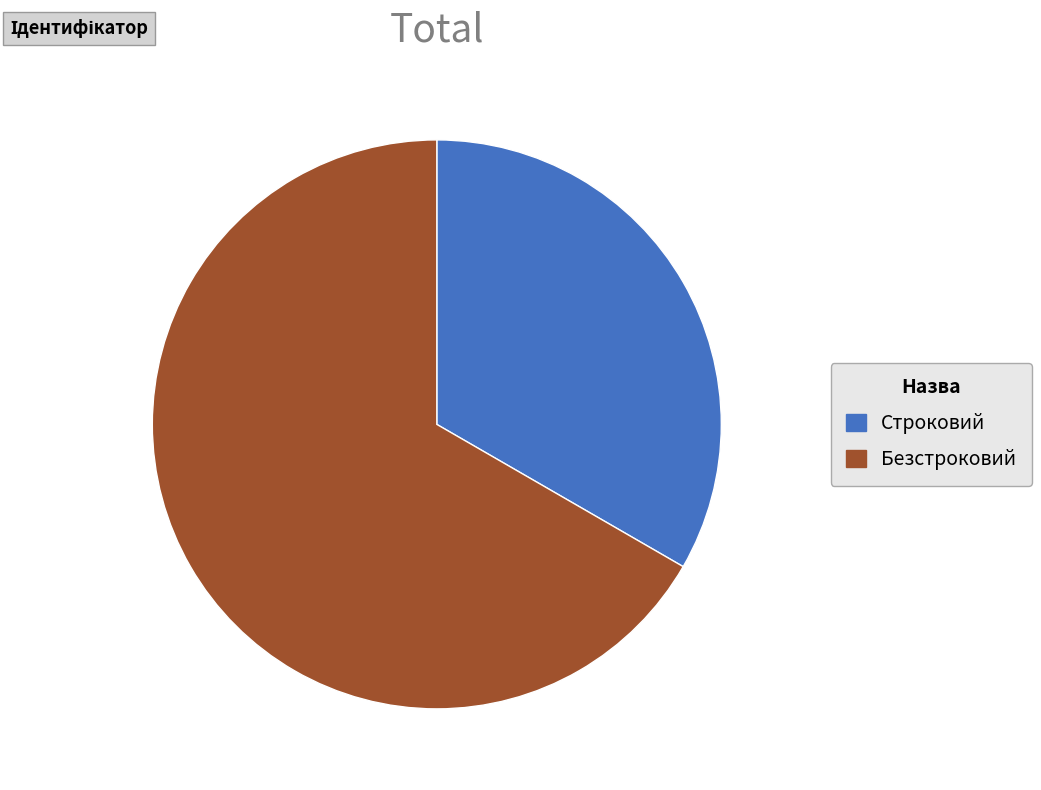

Count the number of slices in the pie.

2